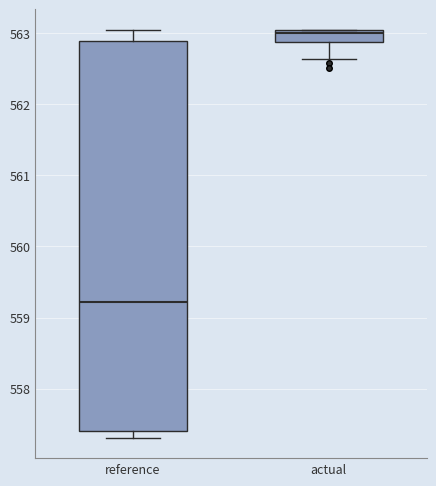

Which box has the lowest median line?

reference